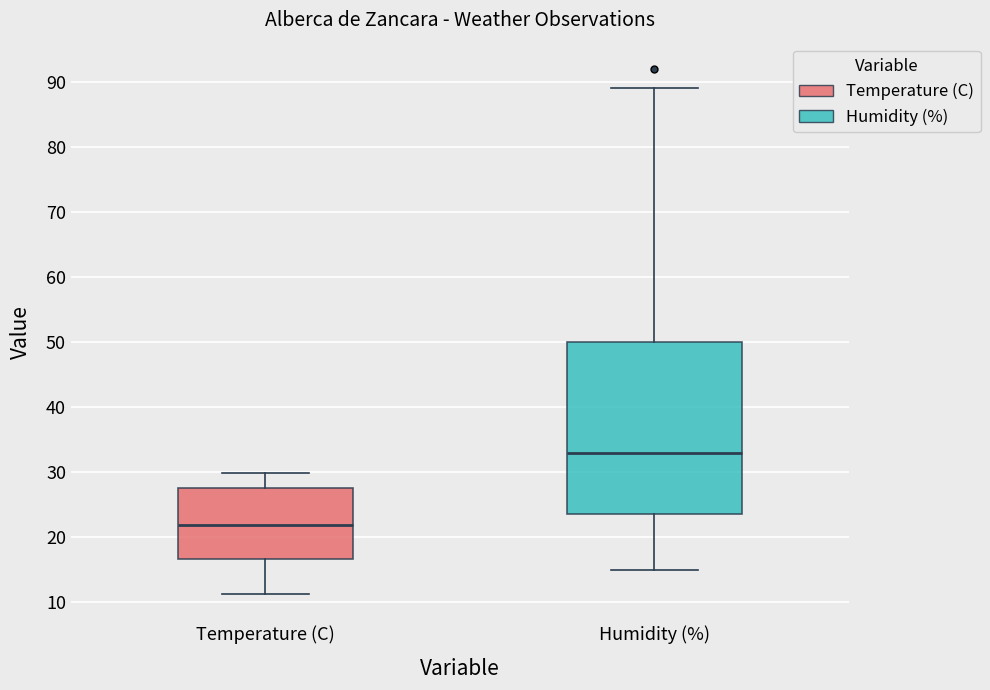

Reading left to right, transcribe this box plot: for each box, give where its median line is, the range the box spans, and where its two whiskers end, as read against the y-axis. The values are not printed on the chart, so give them approximately, as read against the axis.

Temperature (C): median 22, box 17 to 28, whiskers 11 to 30
Humidity (%): median 33, box 24 to 50, whiskers 15 to 89